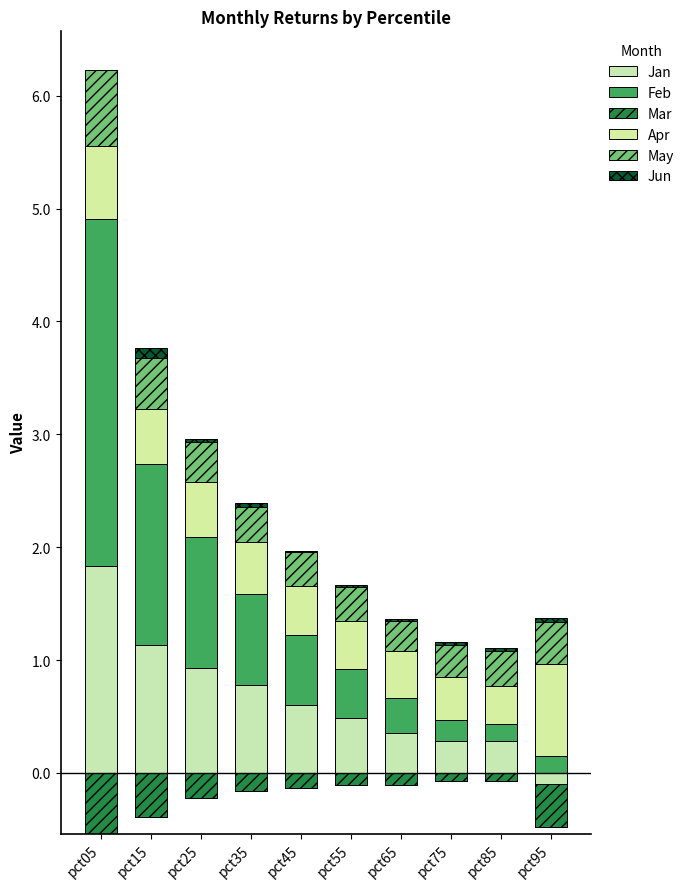

Which series has the largest total across all categories?

Feb